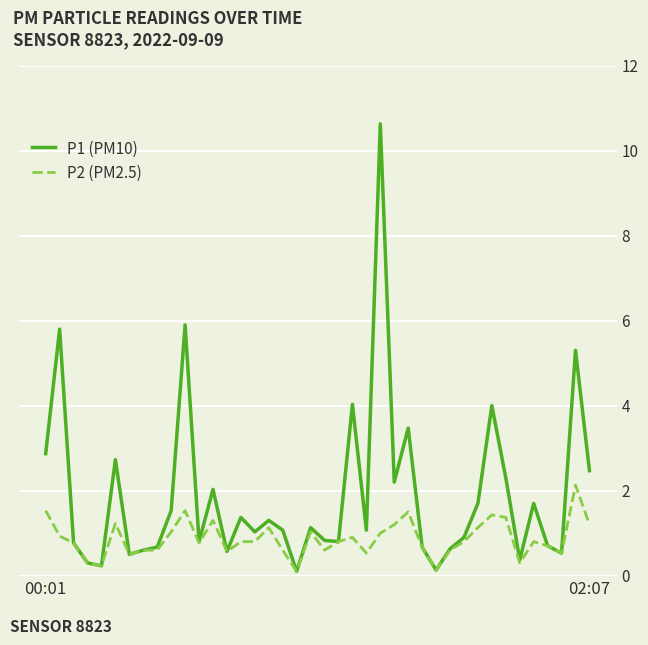

Rank the series by their average value, from lowest to highest.

P2 (PM2.5), P1 (PM10)